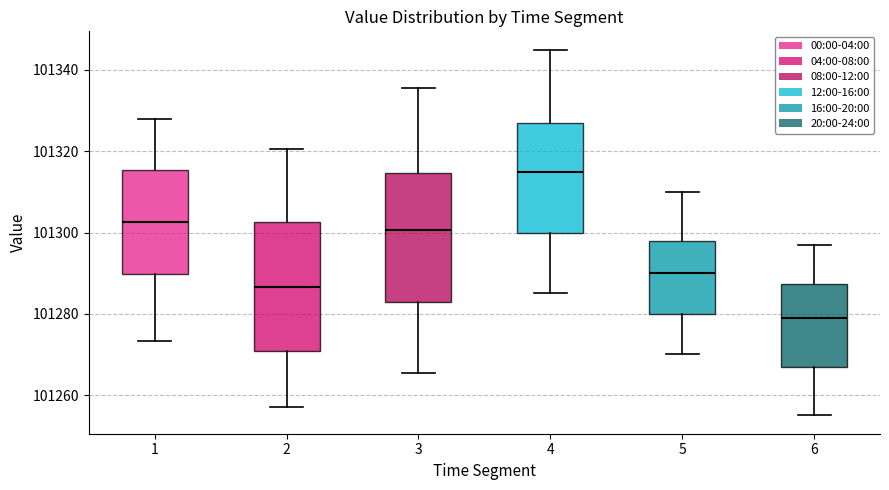

Where is the upper edge of the box at x = 5 on the y-axis? The values are not printed on the chart, so give them approximately, as read against the axis.

101298